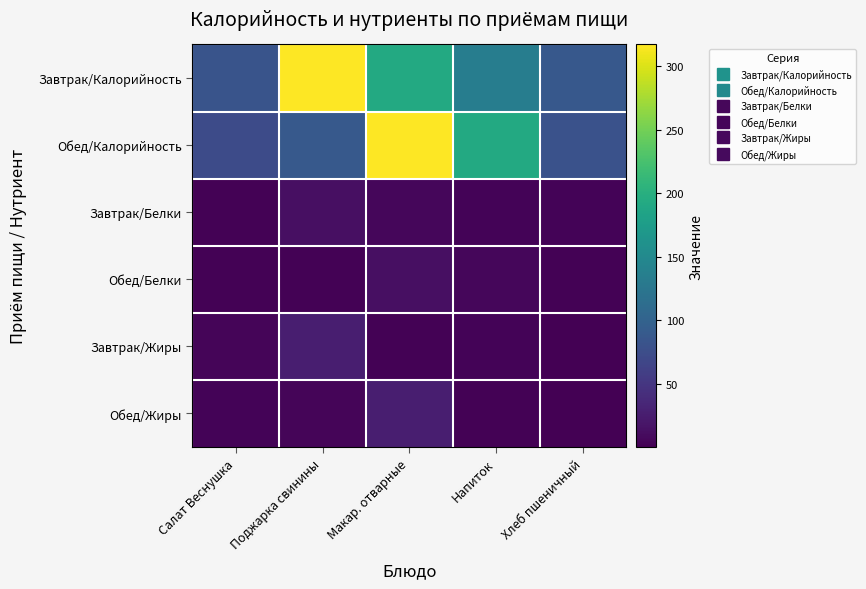

Reading left to right, transcribe all the data shown in this chart.

Завтрак/Калорийность: Салат Веснушка=82.6	Поджарка свинины=317.0	Макар. отварные=193.1	Напиток=134.8	Хлеб пшеничный=88.1
Обед/Калорийность: Салат Веснушка=72.8	Поджарка свинины=88.8	Макар. отварные=317.0	Напиток=193.1	Хлеб пшеничный=80.0
Завтрак/Белки: Салат Веснушка=1.8	Поджарка свинины=13.3	Макар. отварные=6.0	Напиток=3.6	Хлеб пшеничный=2.9
Обед/Белки: Салат Веснушка=1.6	Поджарка свинины=1.8	Макар. отварные=13.3	Напиток=6.0	Хлеб пшеничный=1.6
Завтрак/Жиры: Салат Веснушка=4.3	Поджарка свинины=27.3	Макар. отварные=2.6	Напиток=3.3	Хлеб пшеничный=0.3
Обед/Жиры: Салат Веснушка=3.8	Поджарка свинины=4.6	Макар. отварные=27.3	Напиток=2.6	Хлеб пшеничный=1.4